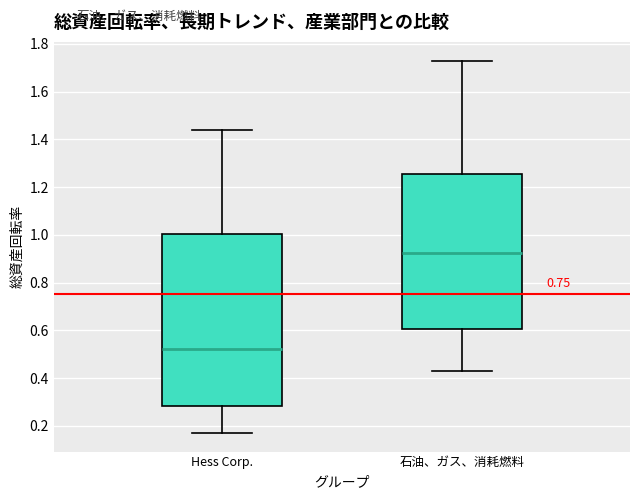

Which box's median line is the highest?

石油、ガス、消耗燃料